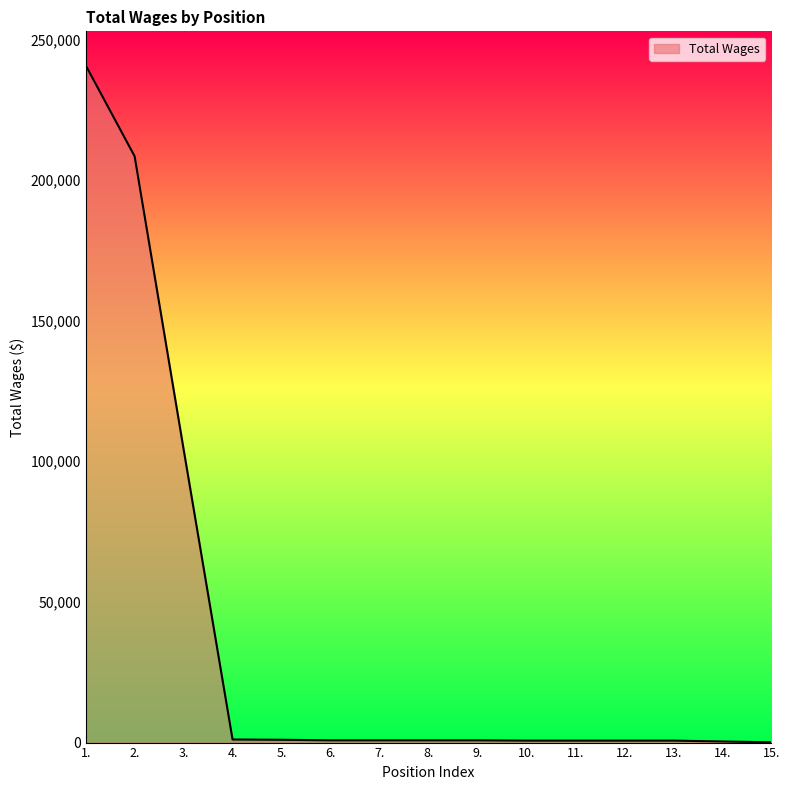

What is the greatest value displayed?

240811